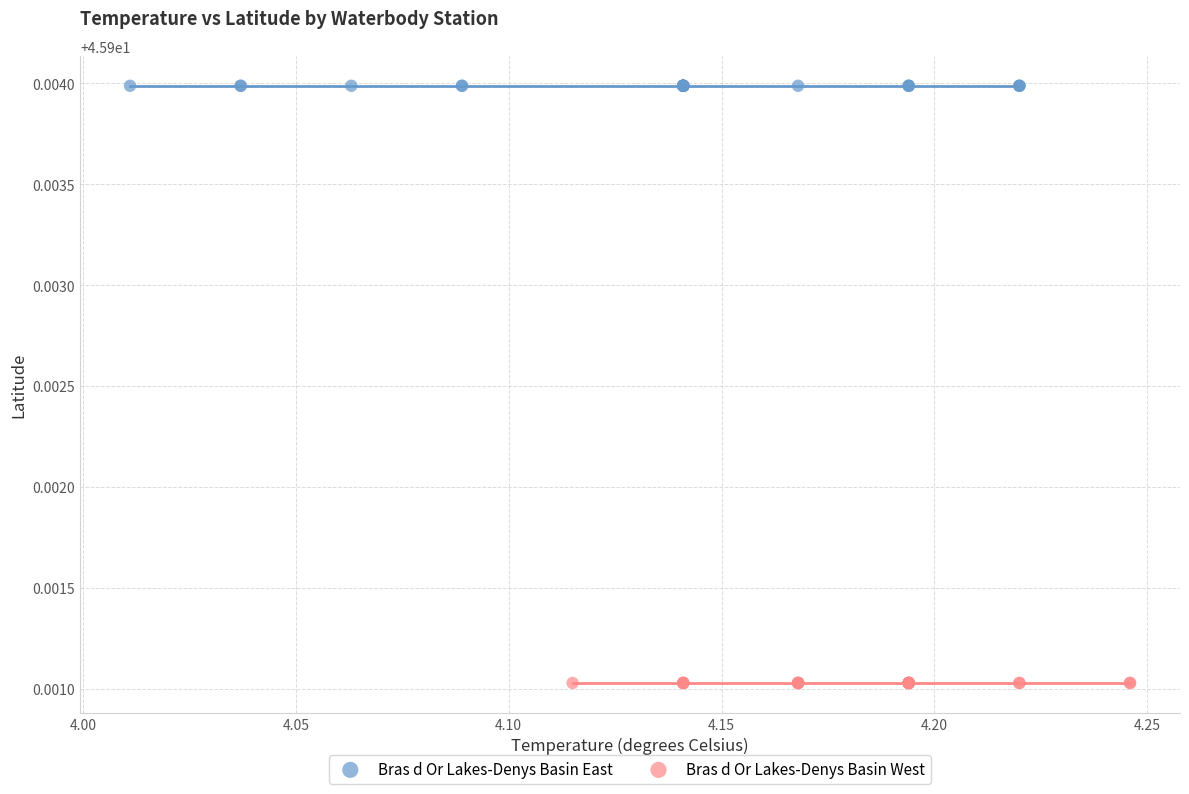

Which series contains the highest Y value?

Bras d Or Lakes-Denys Basin East